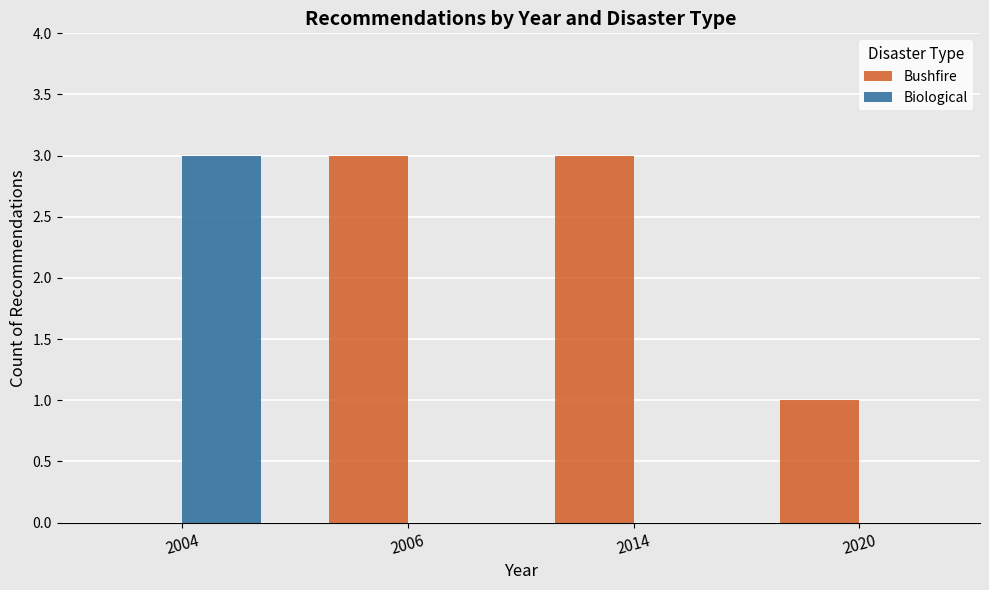

How many distinct data groups are displayed?

2